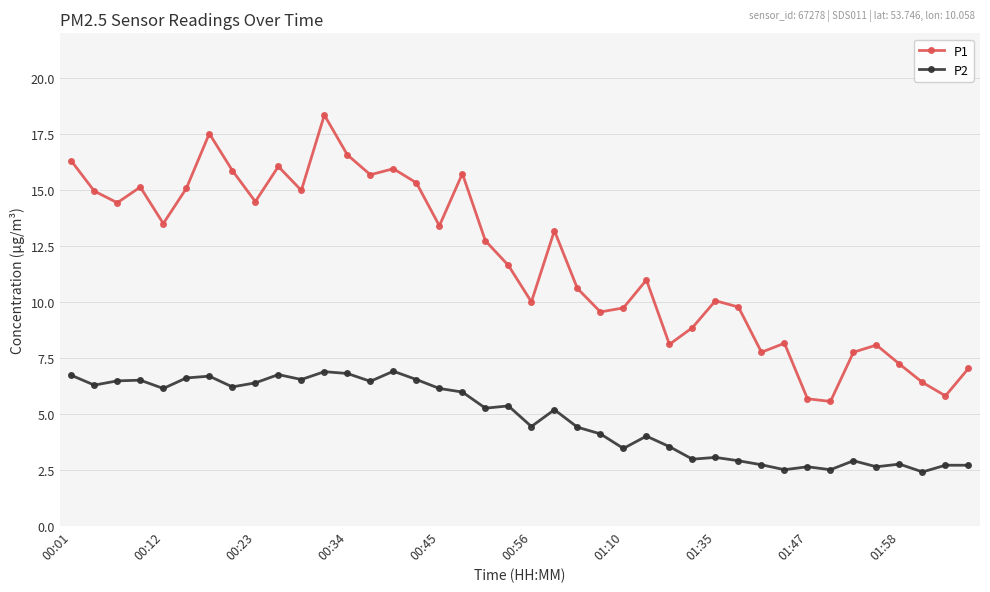

What is the average value of the P1 series?

11.8